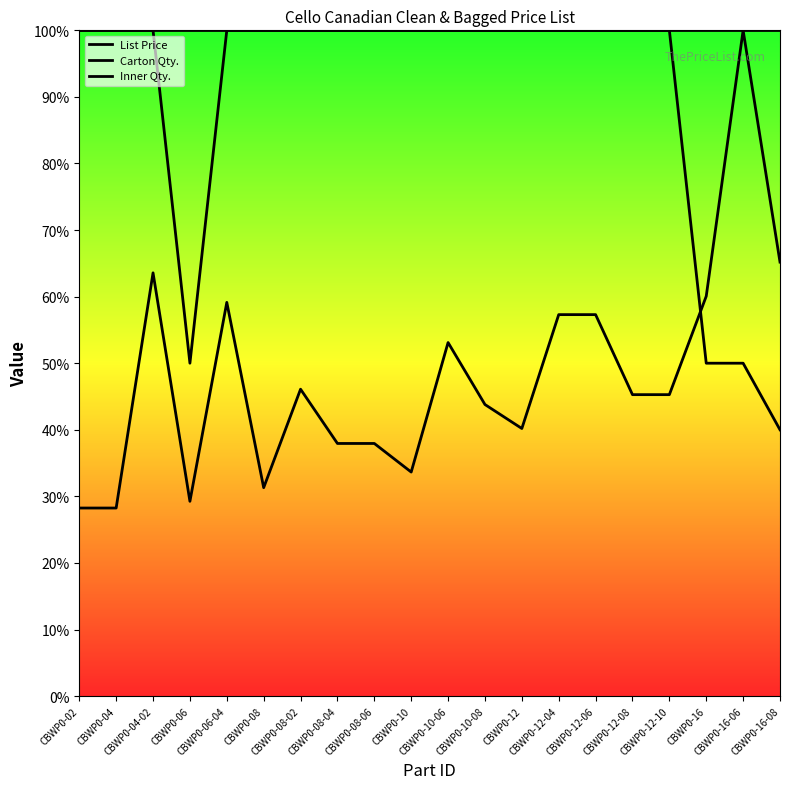

Reading left to right, what are all the values shown in this chart?

List Price: CBWP0-02=28.2	CBWP0-04=28.2	CBWP0-04-02=63.6	CBWP0-06=29.3	CBWP0-06-04=59.1	CBWP0-08=31.3	CBWP0-08-02=46.1	CBWP0-08-04=37.9	CBWP0-08-06=37.9	CBWP0-10=33.6	CBWP0-10-06=53.1	CBWP0-10-08=43.8	CBWP0-12=40.2	CBWP0-12-04=57.3	CBWP0-12-06=57.3	CBWP0-12-08=45.3	CBWP0-12-10=45.3	CBWP0-16=60.1	CBWP0-16-06=100.0	CBWP0-16-08=65.2
Carton Qty.: CBWP0-02=100.0	CBWP0-04=100.0	CBWP0-04-02=100.0	CBWP0-06=50.0	CBWP0-06-04=100.0	CBWP0-08=100.0	CBWP0-08-02=100.0	CBWP0-08-04=100.0	CBWP0-08-06=100.0	CBWP0-10=100.0	CBWP0-10-06=100.0	CBWP0-10-08=100.0	CBWP0-12=100.0	CBWP0-12-04=100.0	CBWP0-12-06=100.0	CBWP0-12-08=100.0	CBWP0-12-10=100.0	CBWP0-16=50.0	CBWP0-16-06=50.0	CBWP0-16-08=40.0
Inner Qty.: CBWP0-02=100.0	CBWP0-04=100.0	CBWP0-04-02=100.0	CBWP0-06=100.0	CBWP0-06-04=100.0	CBWP0-08=100.0	CBWP0-08-02=100.0	CBWP0-08-04=100.0	CBWP0-08-06=100.0	CBWP0-10=100.0	CBWP0-10-06=100.0	CBWP0-10-08=100.0	CBWP0-12=100.0	CBWP0-12-04=100.0	CBWP0-12-06=100.0	CBWP0-12-08=100.0	CBWP0-12-10=100.0	CBWP0-16=100.0	CBWP0-16-06=100.0	CBWP0-16-08=100.0